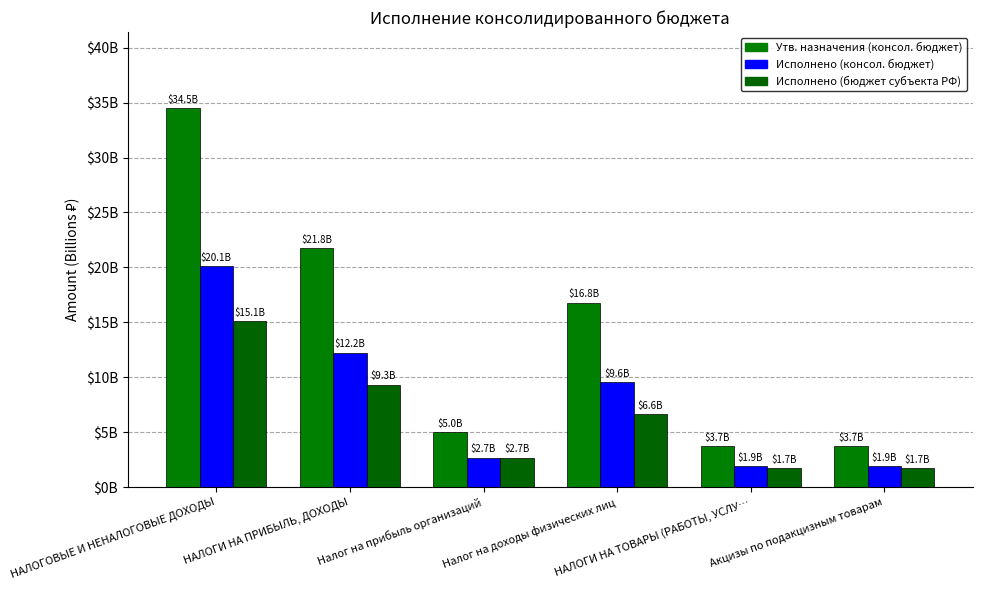

Reading right to left, what are all the values shown in this chart?

Утв. назначения (консол. бюджет): Акцизы по подакцизным товарам=3748582780.0	НАЛОГИ НА ТОВАРЫ (РАБОТЫ, УСЛУ…=3748582780.0	Налог на доходы физических лиц=16798978676.2	Налог на прибыль организаций=4963723000.0	НАЛОГИ НА ПРИБЫЛЬ, ДОХОДЫ=21762701676.2	НАЛОГОВЫЕ И НЕНАЛОГОВЫЕ ДОХОДЫ=34521386414.4
Исполнено (консол. бюджет): Акцизы по подакцизным товарам=1904427394.5	НАЛОГИ НА ТОВАРЫ (РАБОТЫ, УСЛУ…=1904427394.5	Налог на доходы физических лиц=9562466381.1	Налог на прибыль организаций=2674187982.0	НАЛОГИ НА ПРИБЫЛЬ, ДОХОДЫ=12236654363.1	НАЛОГОВЫЕ И НЕНАЛОГОВЫЕ ДОХОДЫ=20137460794.7
Исполнено (бюджет субъекта РФ): Акцизы по подакцизным товарам=1708533175.9	НАЛОГИ НА ТОВАРЫ (РАБОТЫ, УСЛУ…=1708533175.9	Налог на доходы физических лиц=6635751702.1	Налог на прибыль организаций=2674187982.0	НАЛОГИ НА ПРИБЫЛЬ, ДОХОДЫ=9309939684.1	НАЛОГОВЫЕ И НЕНАЛОГОВЫЕ ДОХОДЫ=15115355916.2